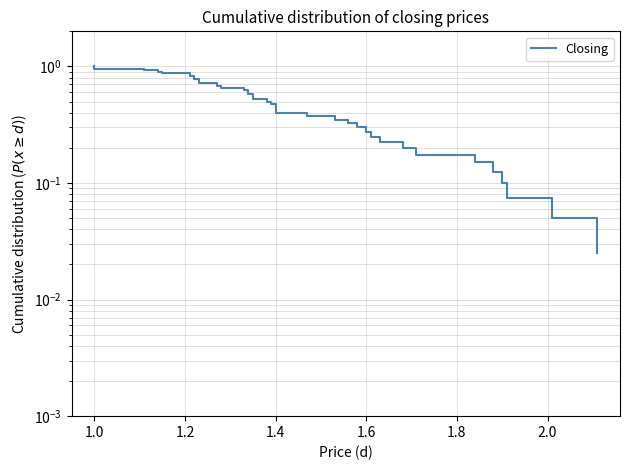

Reading right to left, list all the values displayed in this chart.

0.0	0.1	0.1	0.1	0.1	0.1	0.2	0.2	0.2	0.2	0.3	0.3	0.3	0.3	0.4	0.4	0.4	0.5	0.5	0.5	0.5	0.6	0.6	0.6	0.6	0.7	0.7	0.7	0.7	0.8	0.8	0.8	0.8	0.8	0.9	0.9	0.9	0.9	1.0	1.0